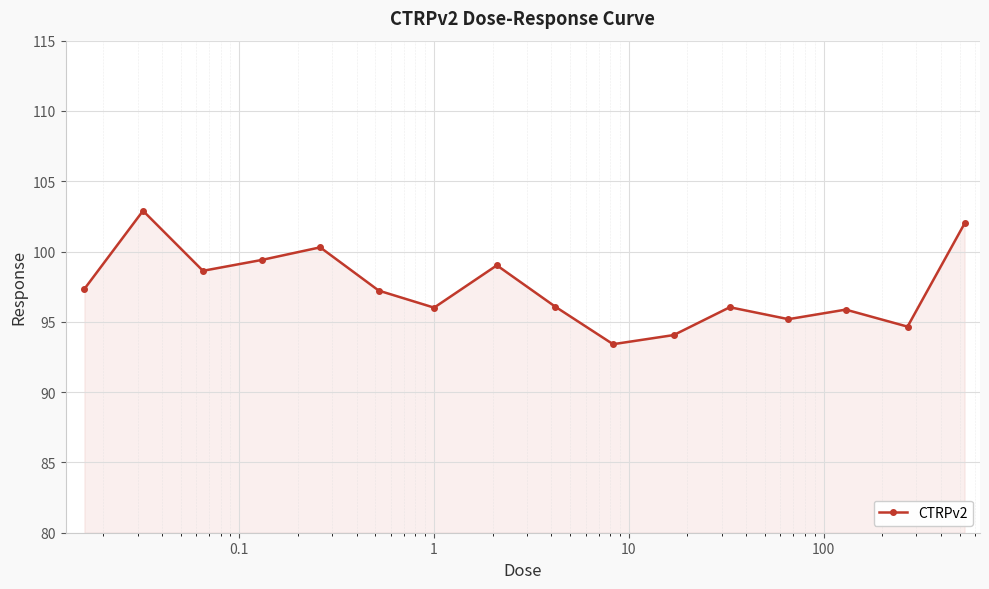

True or false: the data has more than 1 interior local peaks.

True